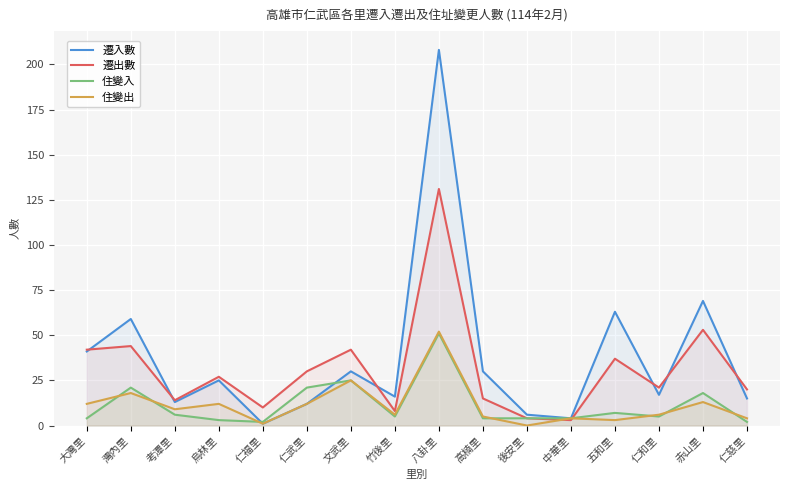

True or false: 遷出數 and 住變入 intersect in this chart.

True